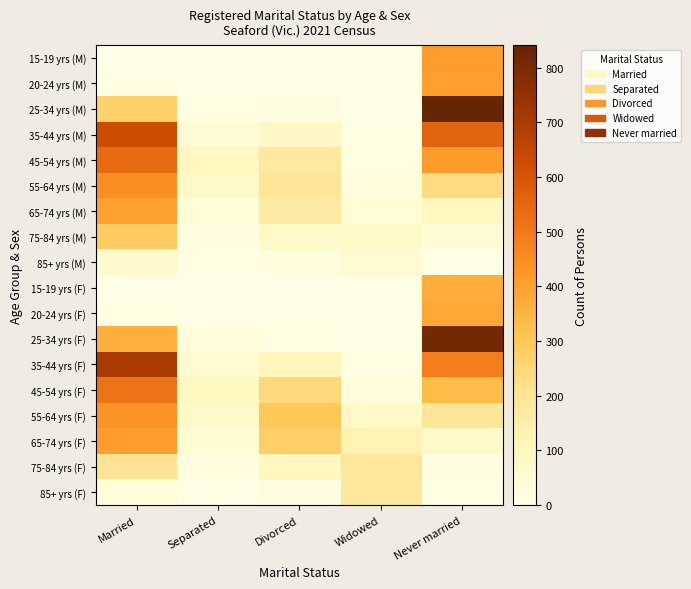

Reading right to left, transcribe all the data shown in this chart.

15-19 yrs (M): Never married=409	Widowed=0	Divorced=0	Separated=0	Married=0
20-24 yrs (M): Never married=406	Widowed=0	Divorced=0	Separated=0	Married=4
25-34 yrs (M): Never married=841	Widowed=0	Divorced=16	Separated=11	Married=272
35-44 yrs (M): Never married=561	Widowed=5	Divorced=80	Separated=44	Married=629
45-54 yrs (M): Never married=411	Widowed=11	Divorced=177	Separated=98	Married=541
55-64 yrs (M): Never married=234	Widowed=21	Divorced=196	Separated=76	Married=447
65-74 yrs (M): Never married=103	Widowed=39	Divorced=165	Separated=39	Married=400
75-84 yrs (M): Never married=41	Widowed=76	Divorced=72	Separated=16	Married=288
85+ yrs (M): Never married=0	Widowed=58	Divorced=17	Separated=6	Married=63
15-19 yrs (F): Never married=374	Widowed=0	Divorced=0	Separated=0	Married=0
20-24 yrs (F): Never married=384	Widowed=0	Divorced=0	Separated=0	Married=11
25-34 yrs (F): Never married=809	Widowed=0	Divorced=11	Separated=26	Married=364
35-44 yrs (F): Never married=487	Widowed=6	Divorced=108	Separated=58	Married=698
45-54 yrs (F): Never married=335	Widowed=26	Divorced=241	Separated=94	Married=514
55-64 yrs (F): Never married=193	Widowed=70	Divorced=298	Separated=72	Married=434
65-74 yrs (F): Never married=74	Widowed=126	Divorced=278	Separated=48	Married=408
75-84 yrs (F): Never married=16	Widowed=186	Divorced=100	Separated=18	Married=202
85+ yrs (F): Never married=8	Widowed=181	Divorced=16	Separated=0	Married=34